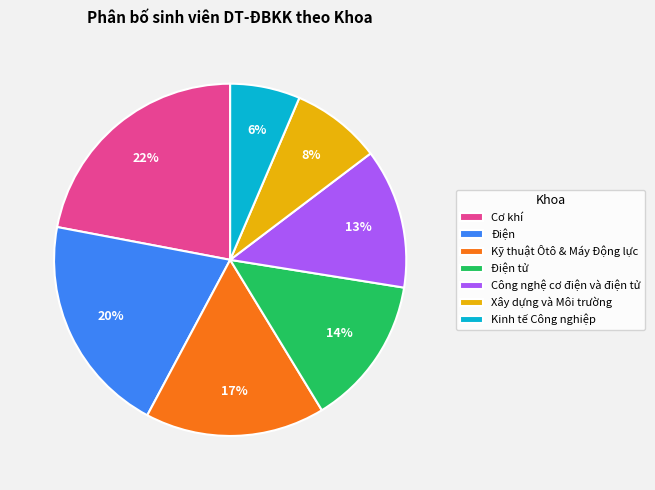

Which has a higher value, Kỹ thuật Ôtô & Máy Động lực or Công nghệ cơ điện và điện tử?

Kỹ thuật Ôtô & Máy Động lực